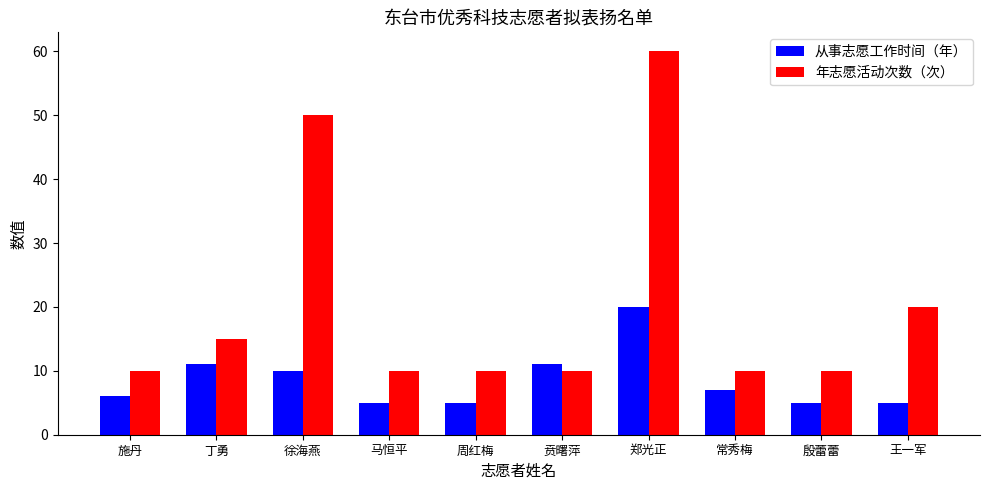

What is the greatest value displayed?

60